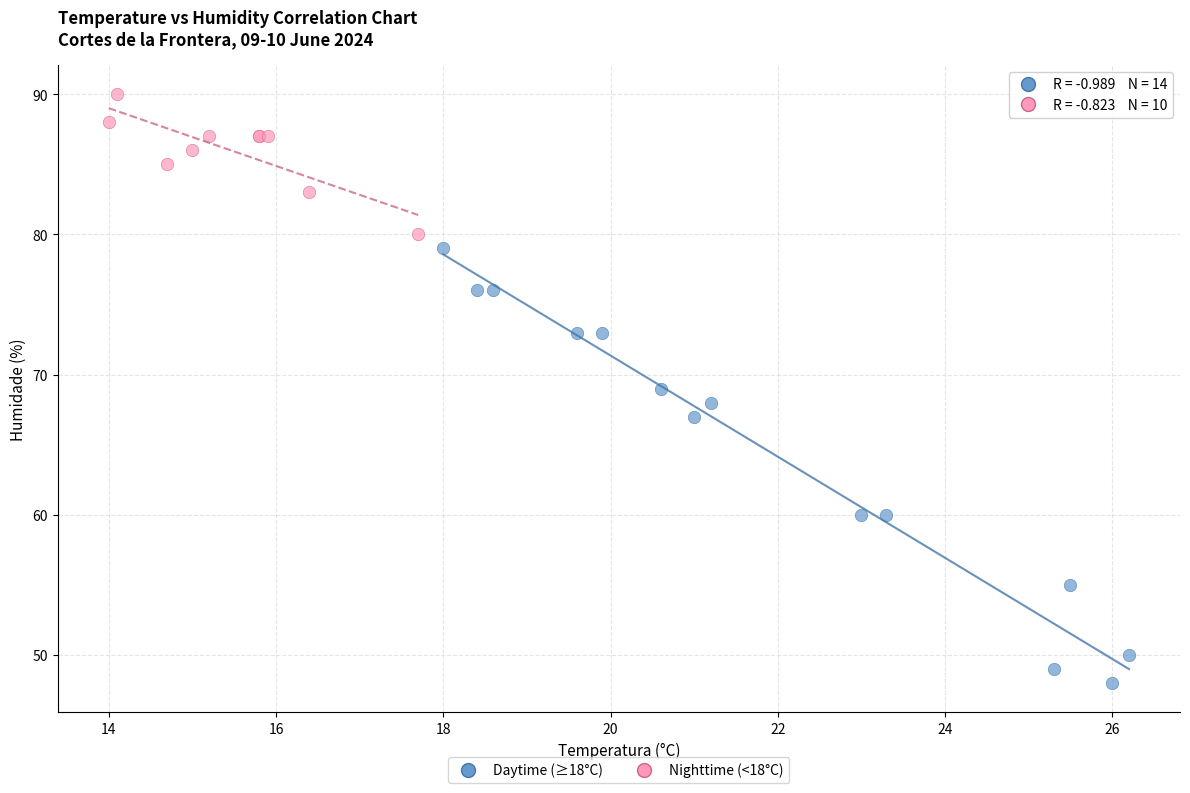

Which series has the widest spread of Y values?

Daytime (≥18°C)